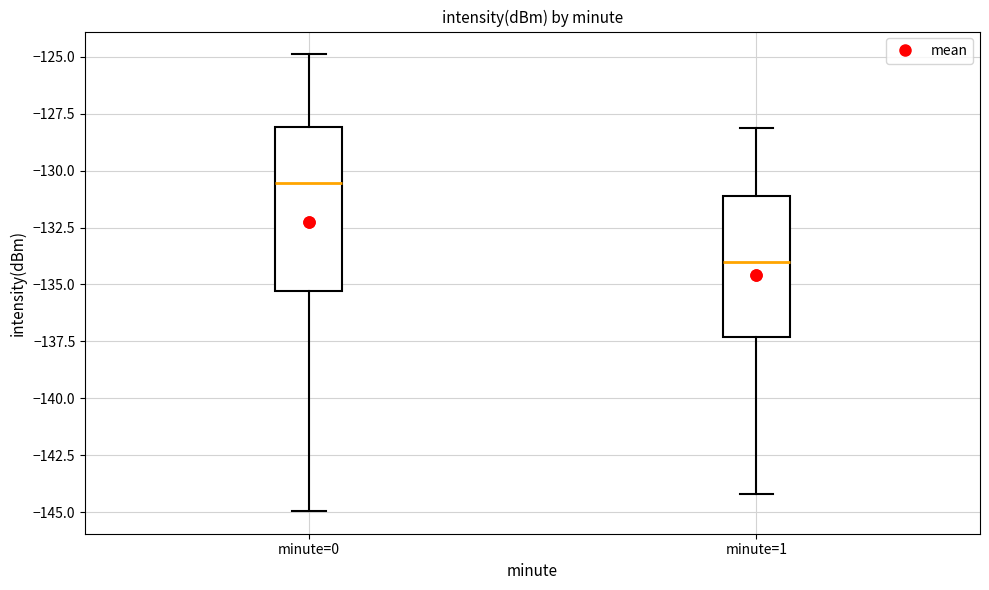

Which box's median line is the highest?

minute=0